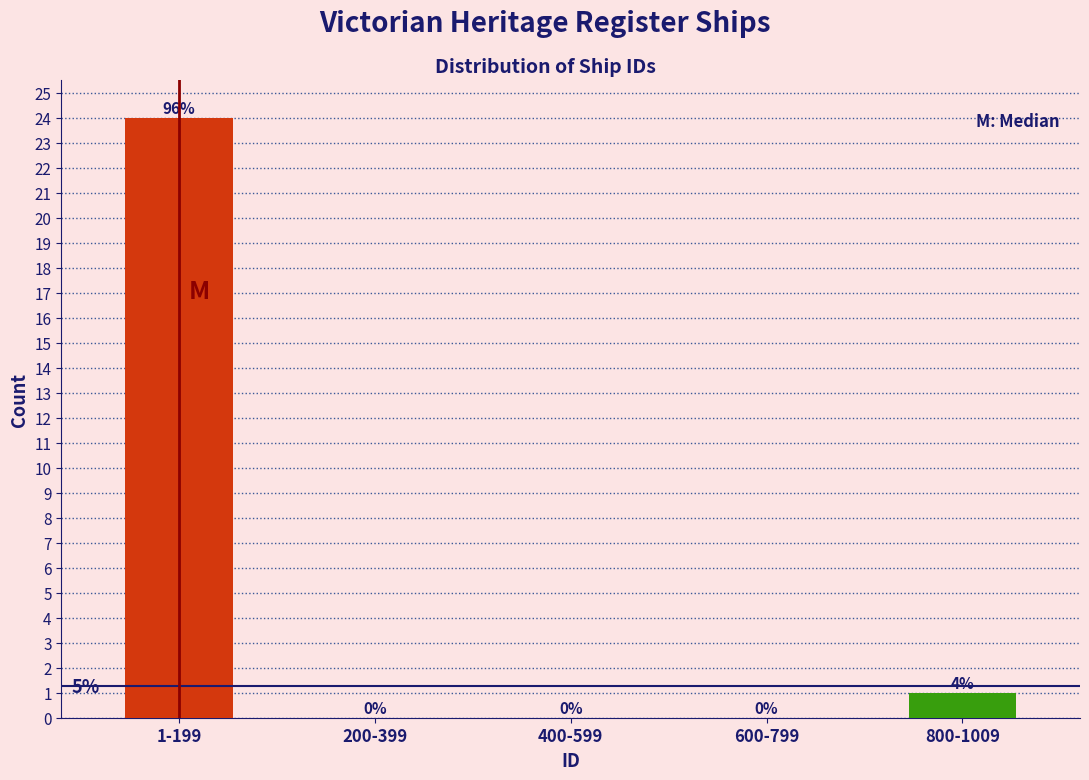

Reading left to right, what are all the values shown in this chart?

1-199=24	200-399=0	400-599=0	600-799=0	800-1009=1